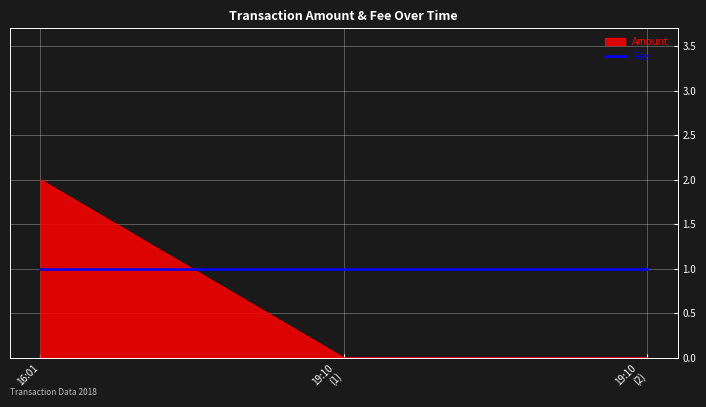

Rank the series at 2018-01-09 19:10:45 from highest to lowest value.

Fee, Amount